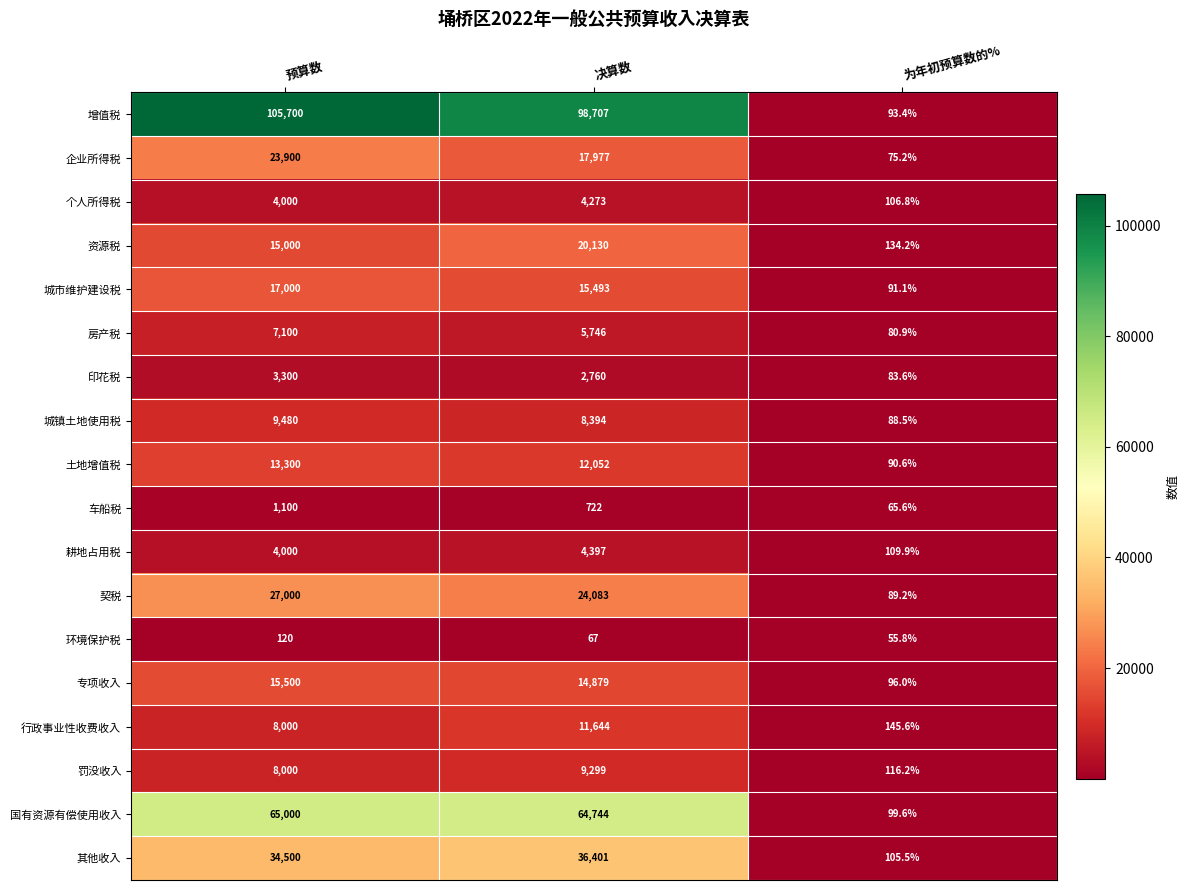

At which label does 国有资源有偿使用收入 first exceed 64744?

预算数